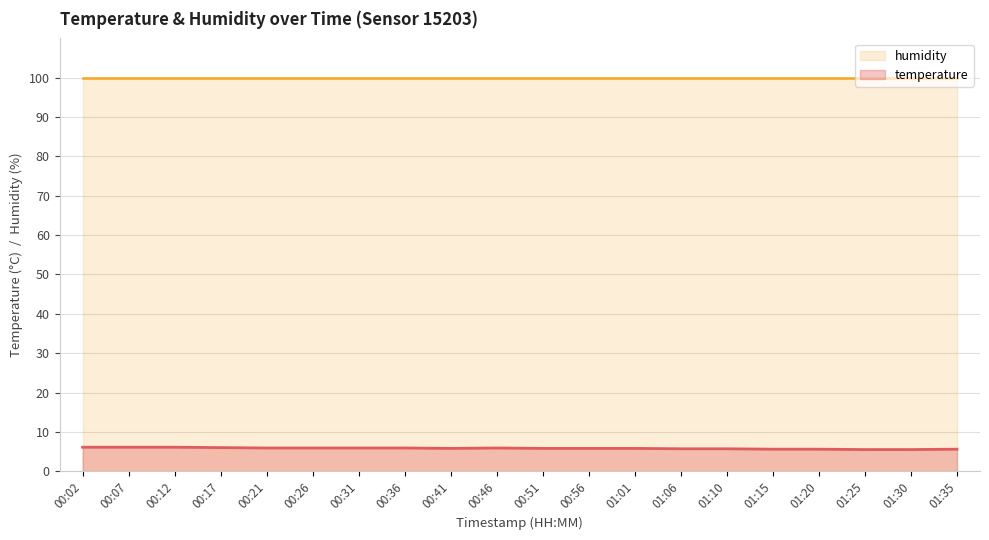

List the labels in order of value, largest first.

00:02, 00:07, 00:12, 00:17, 00:21, 00:26, 00:31, 00:36, 00:46, 00:41, 00:51, 00:56, 01:01, 01:06, 01:10, 01:15, 01:20, 01:35, 01:25, 01:30